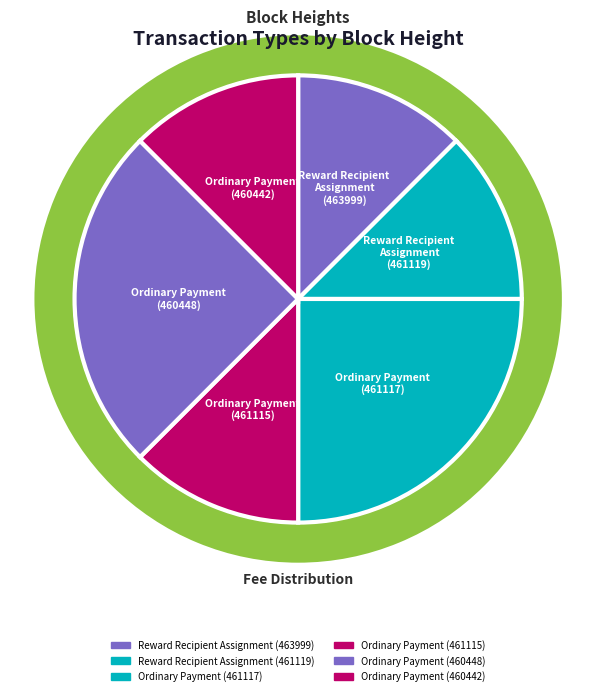

Rank the categories by value from lowest to highest.

Reward Recipient
Assignment
(463999), Reward Recipient
Assignment
(461119), Ordinary Payment
(461115), Ordinary Payment
(460442), Ordinary Payment
(461117), Ordinary Payment
(460448)